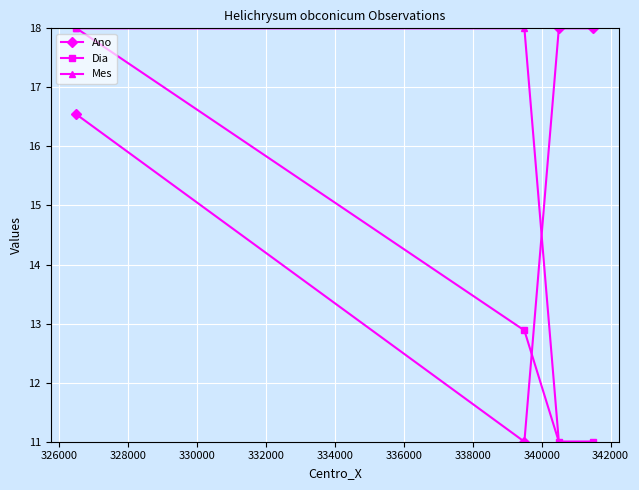

True or false: Ano and Mes cross at least once.

True